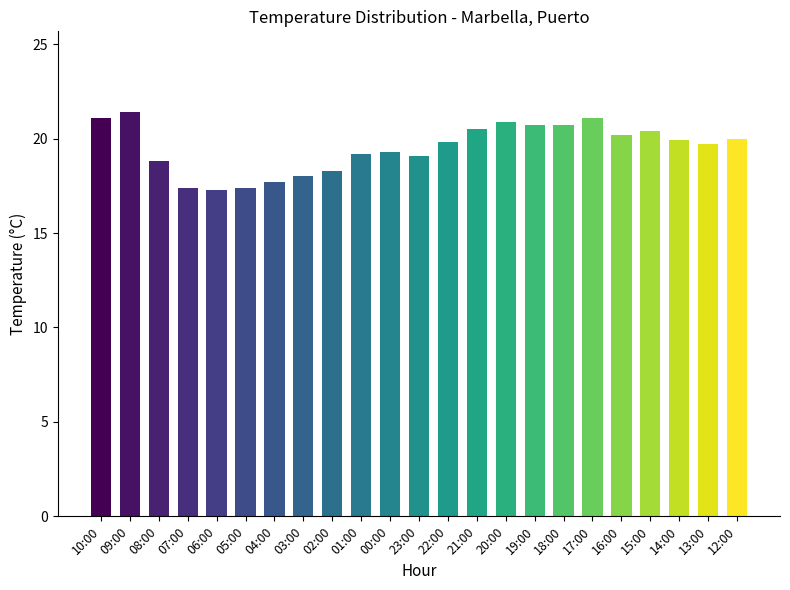

How many distinct data groups are displayed?

1